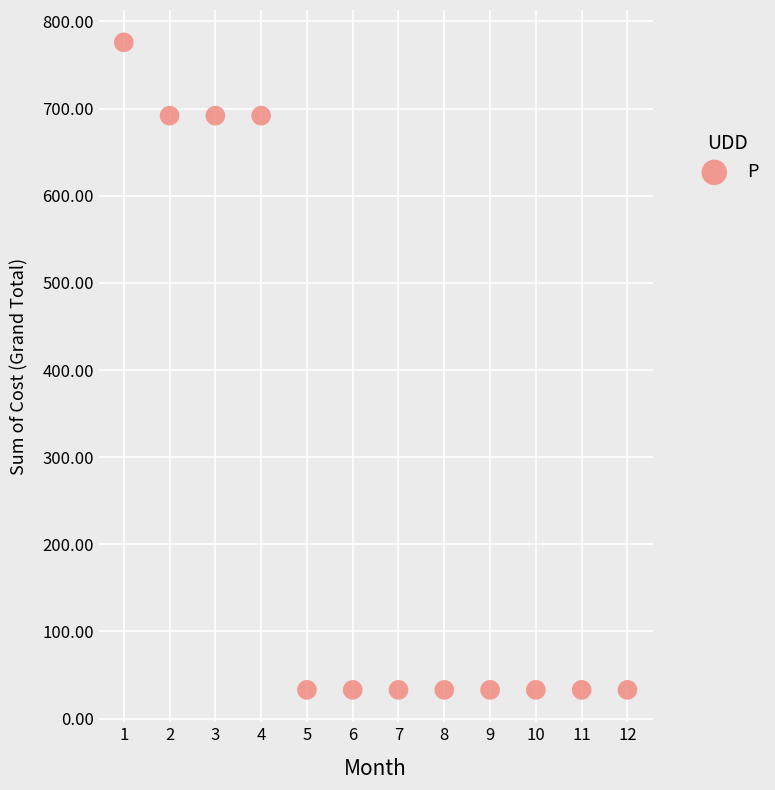

What is the range of X values (max minus min)?

11.0